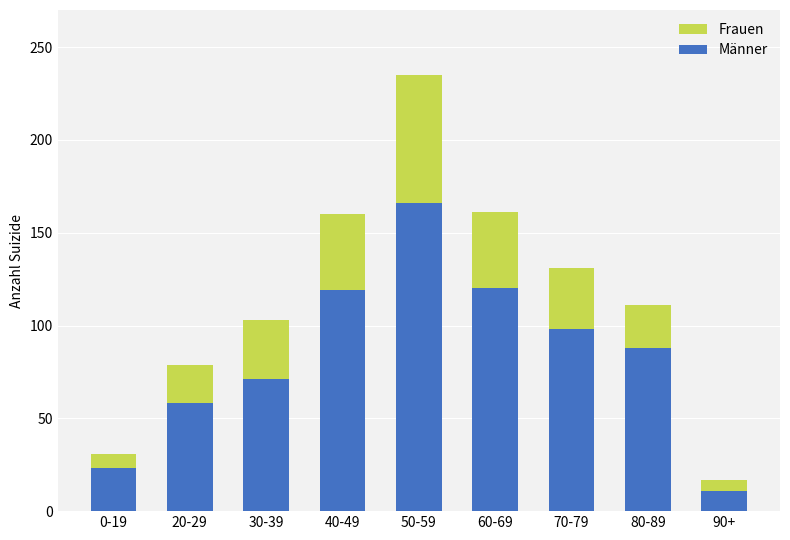

True or false: Männer has a value of 40 at 60-69.

False